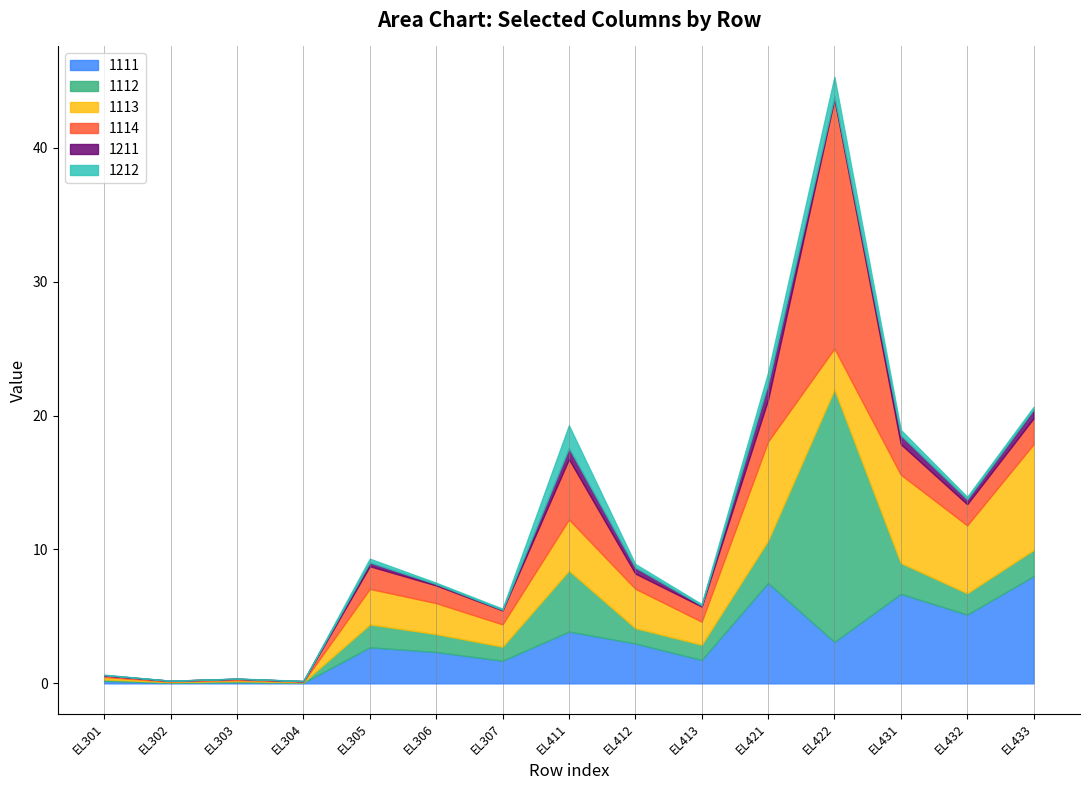

What is the sum of all 1114 values?

38.7